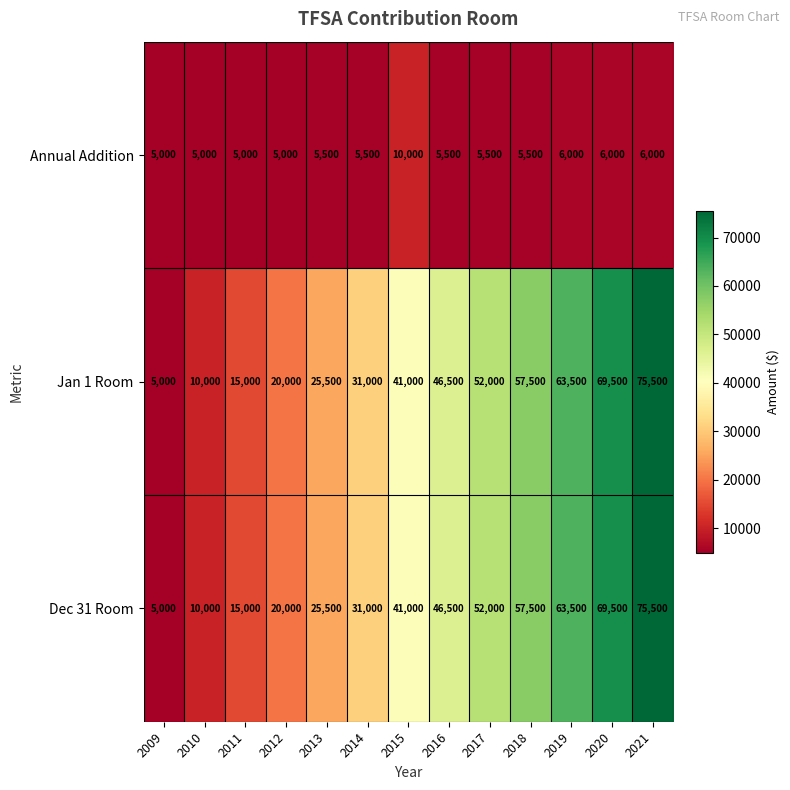

Which label corresponds to the largest value in the chart?

2021